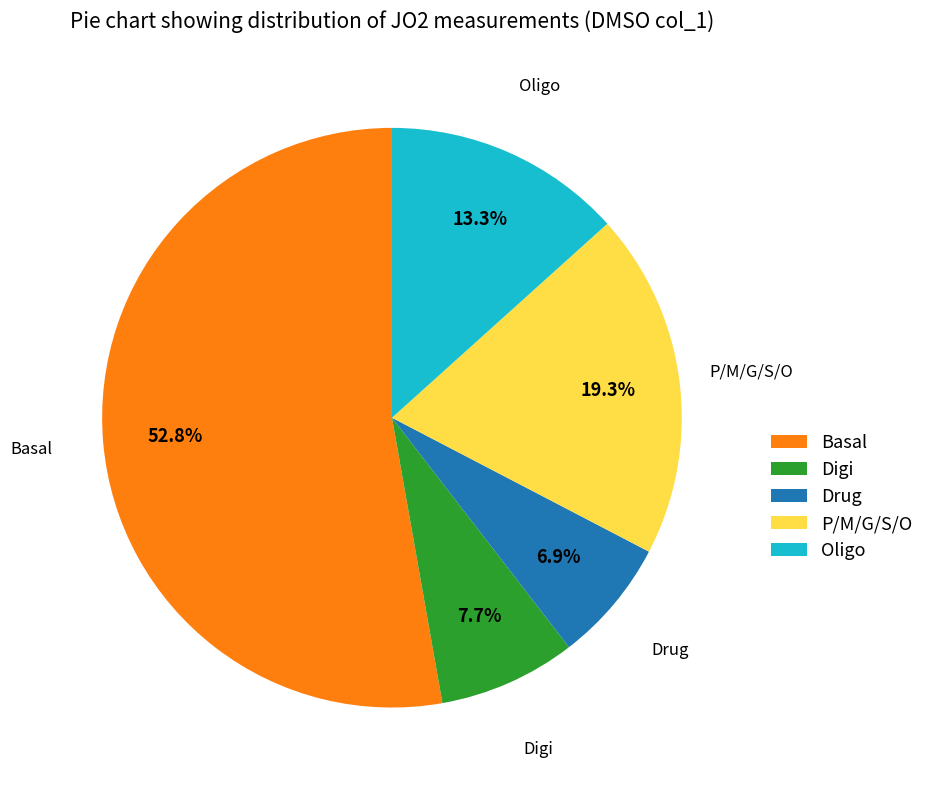

To the nearest percent, what percentage of the pie is Basal?

53%